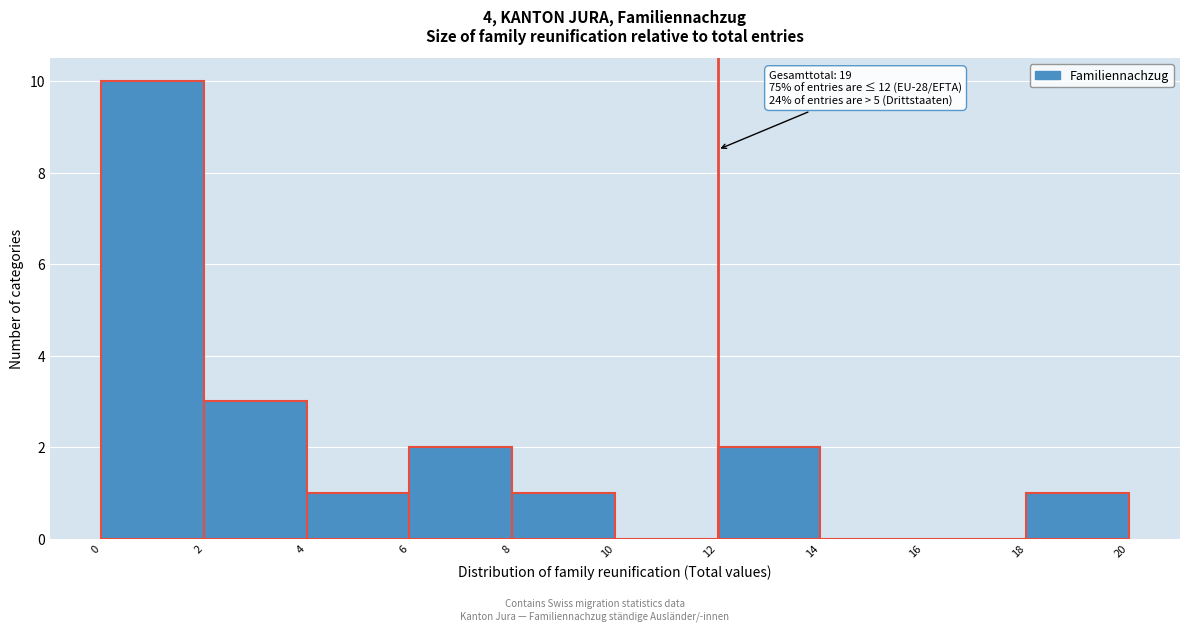

Over which range of the x-axis is the bar tallest?

0 to 2